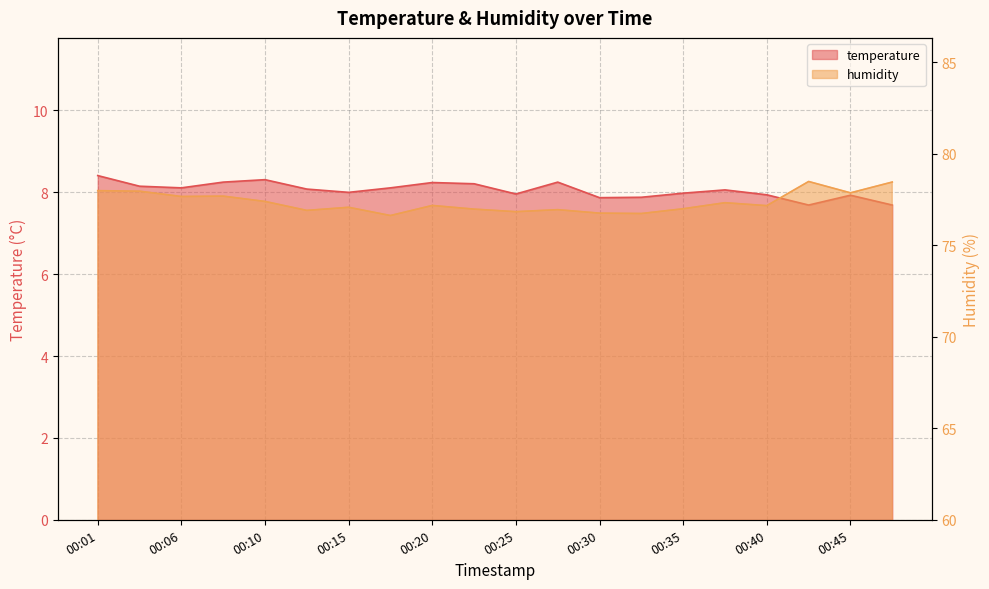

List the series in order of their overall mean, lowest first.

temperature, humidity